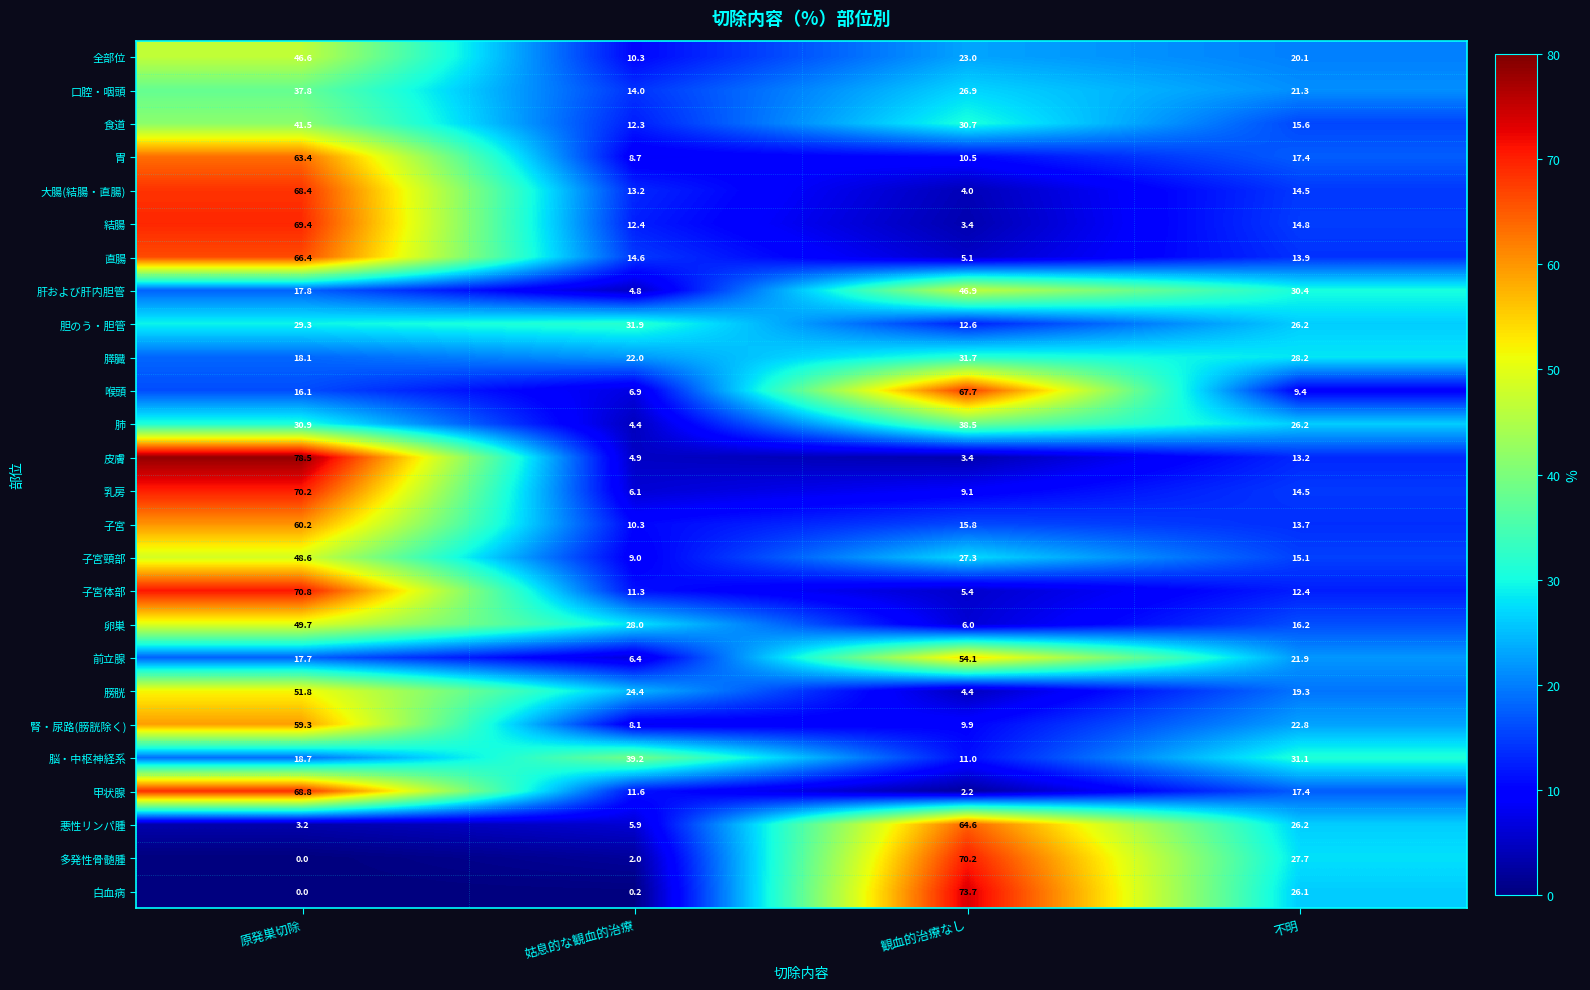

The value of 膵臓 at 観血的治療なし is 8.5. True or false?

False